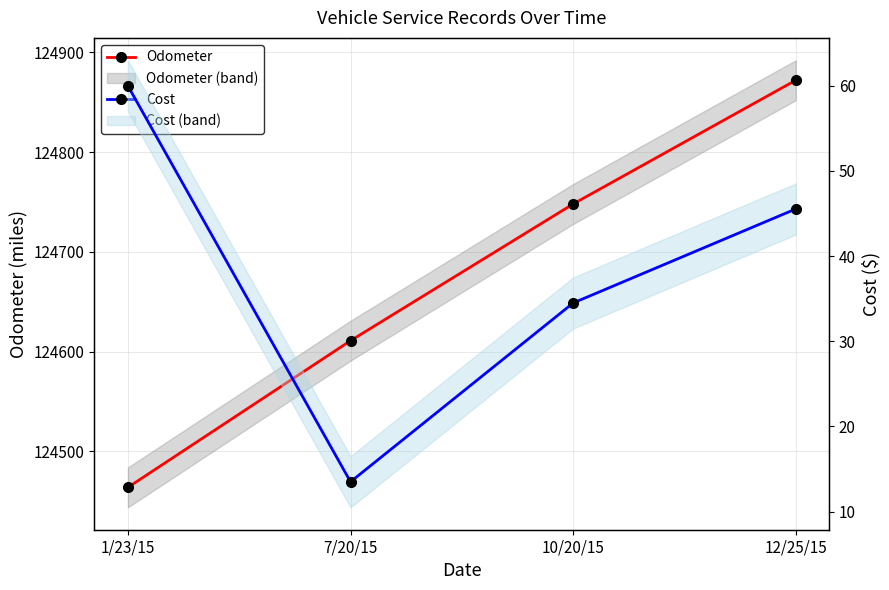

How many Odometer values are between 124611 and 124872?

3